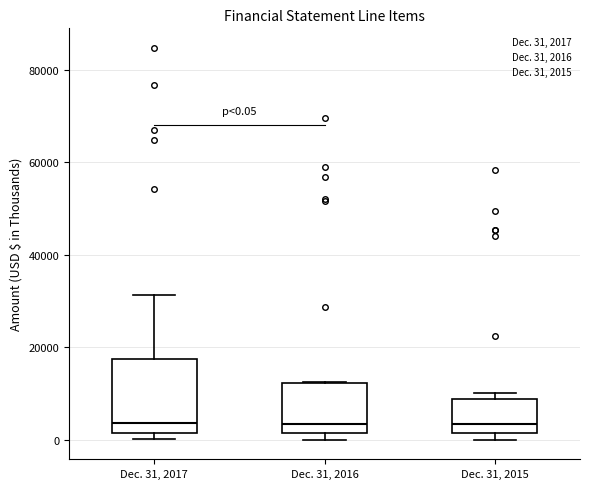

Comparing the boxes themselves (not the whiskers), which one is the tallest?

Dec. 31, 2017